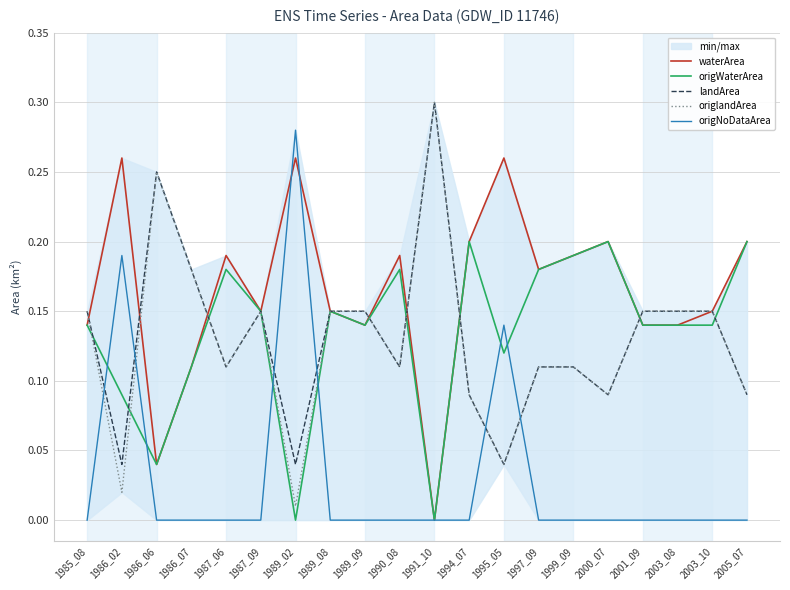

True or false: origlandArea has a value of 0.0 at 1986_02.

False